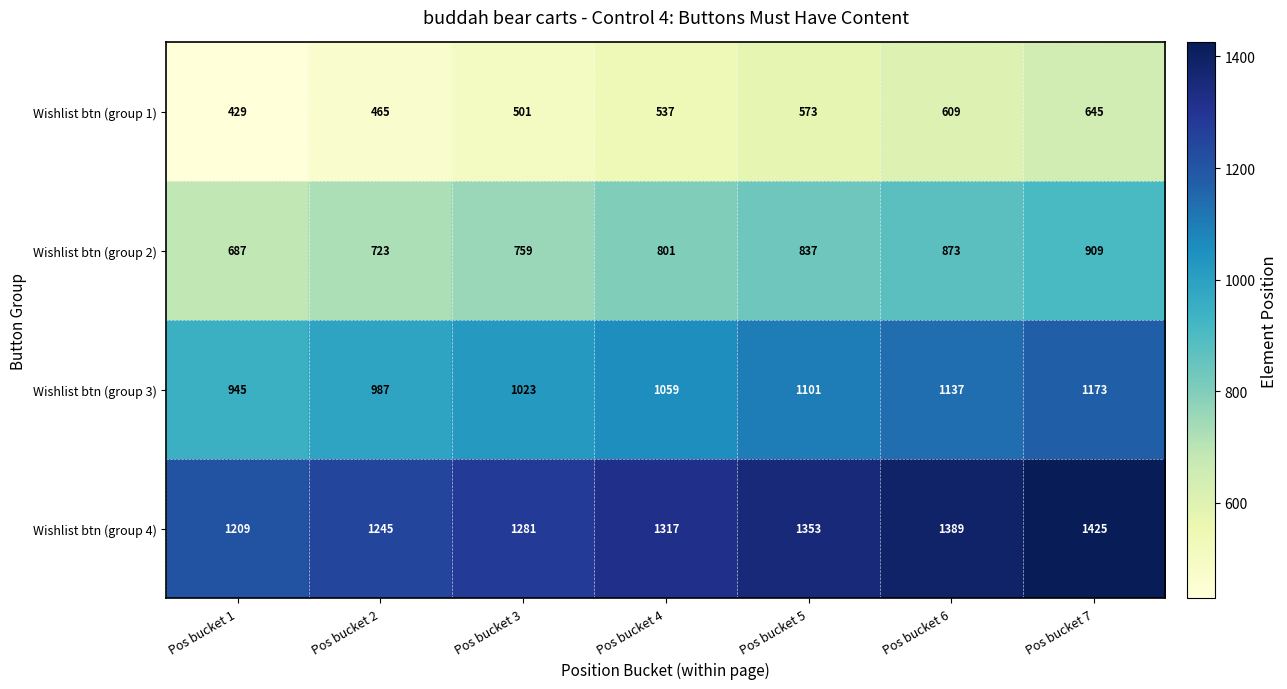

List the series in order of their peak value, lowest first.

Wishlist btn (group 1), Wishlist btn (group 2), Wishlist btn (group 3), Wishlist btn (group 4)